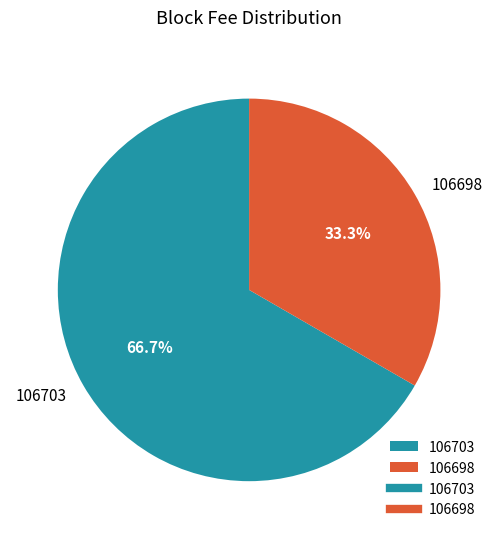

To the nearest percent, what is the average slice percentage?

50%